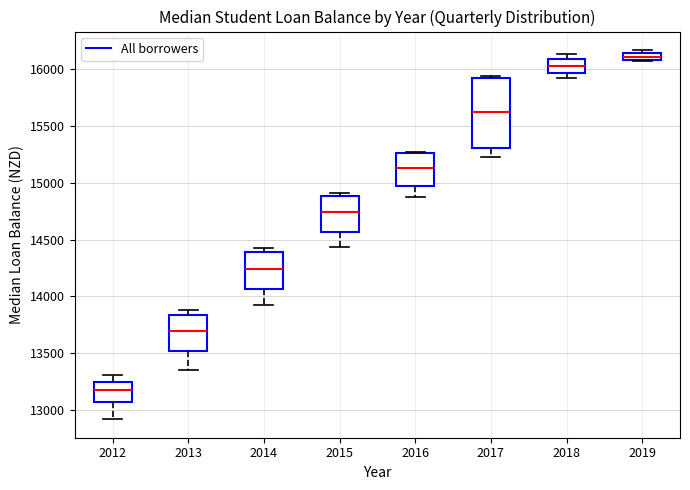

Where does the lower whisker of the box at x = 2013 end on the y-axis? The values are not printed on the chart, so give them approximately, as read against the axis.

13350